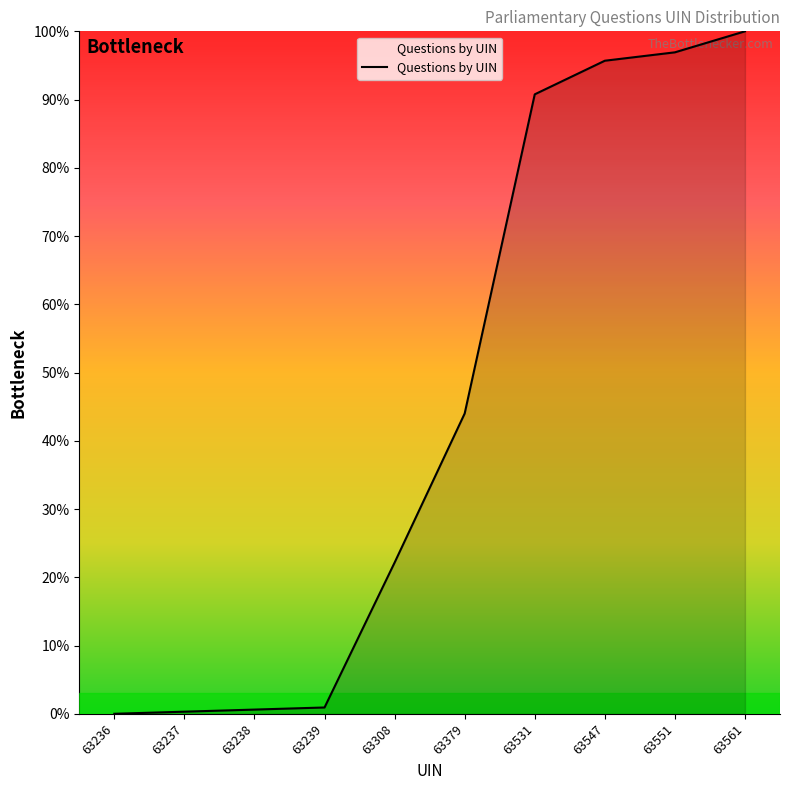

At which category does the chart reach its peak across all series?

63561